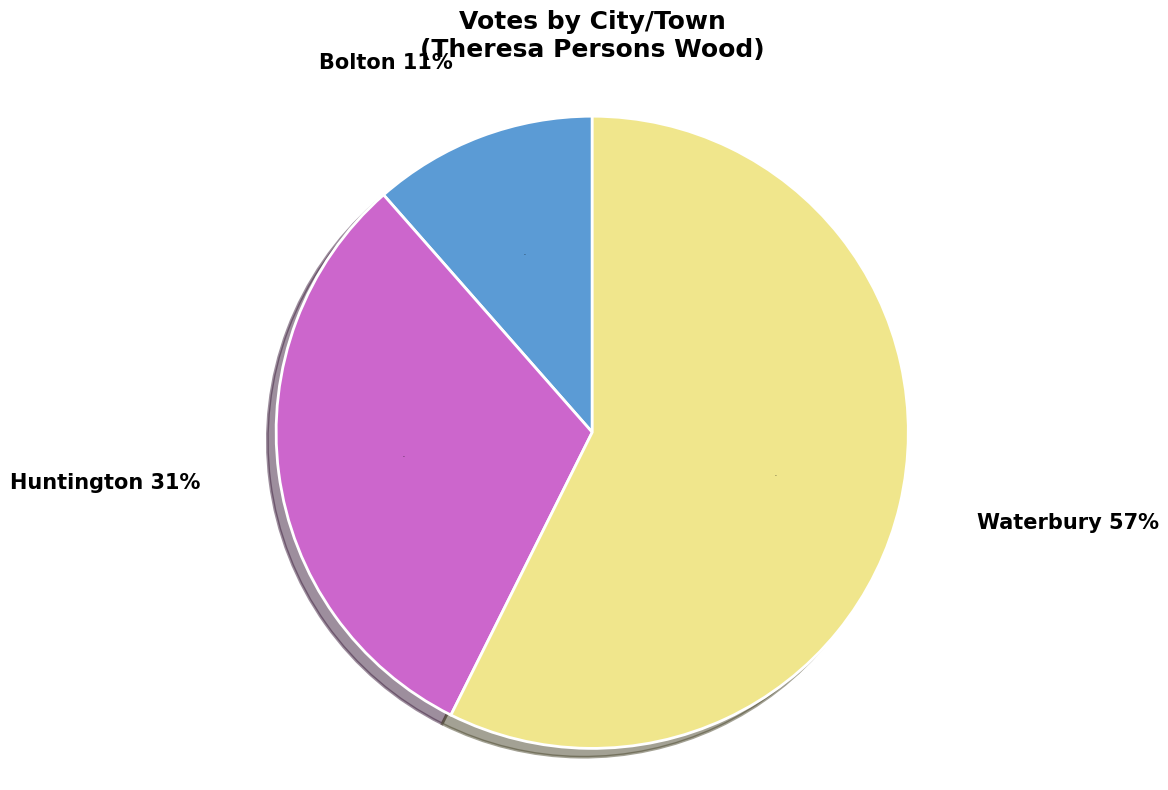

The Bolton slice represents 20% of the pie. True or false?

False